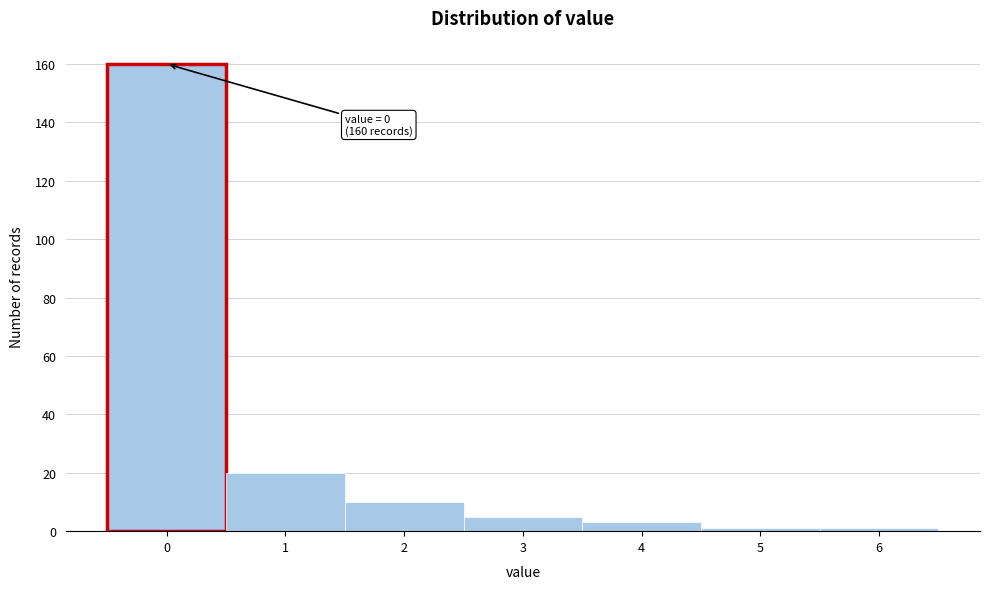

Reading right to left, list all the values displayed in this chart.

1	1	3	5	10	20	160